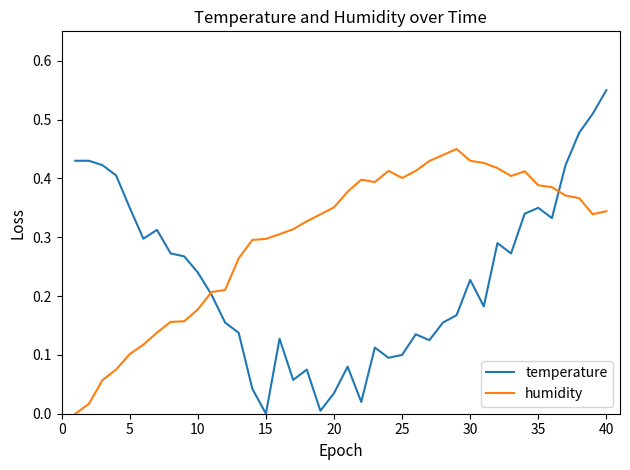

Which series has the widest spread of values?

temperature